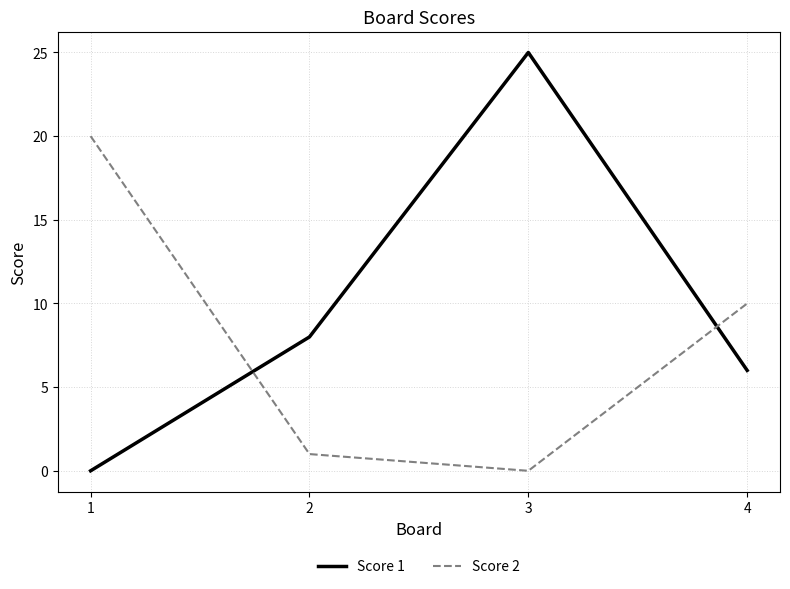

Where do Score 2 and Score 1 first cross each other?

1 and 2